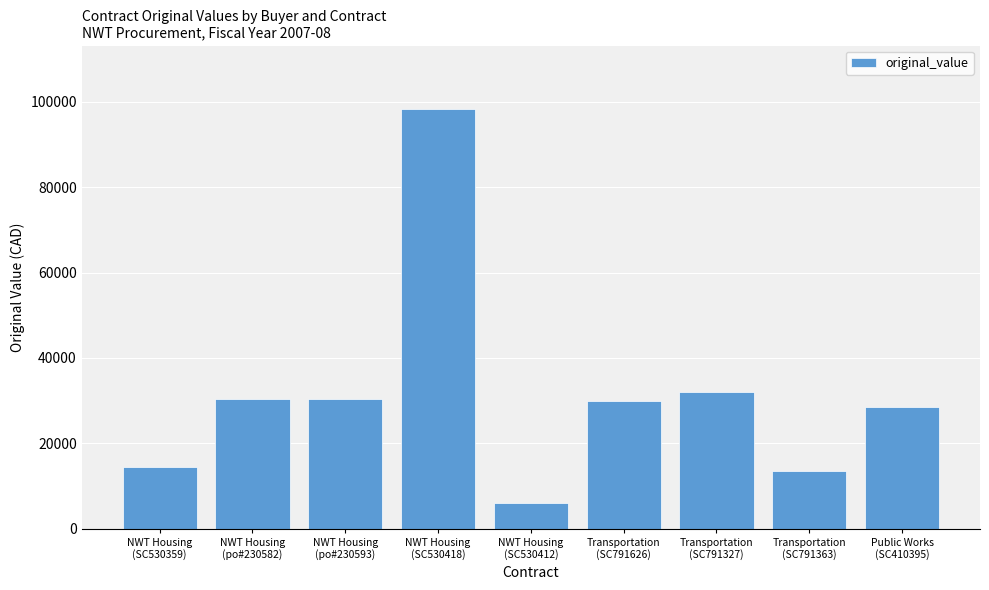

Which label corresponds to the largest value in the chart?

NWT Housing
(SC530418)